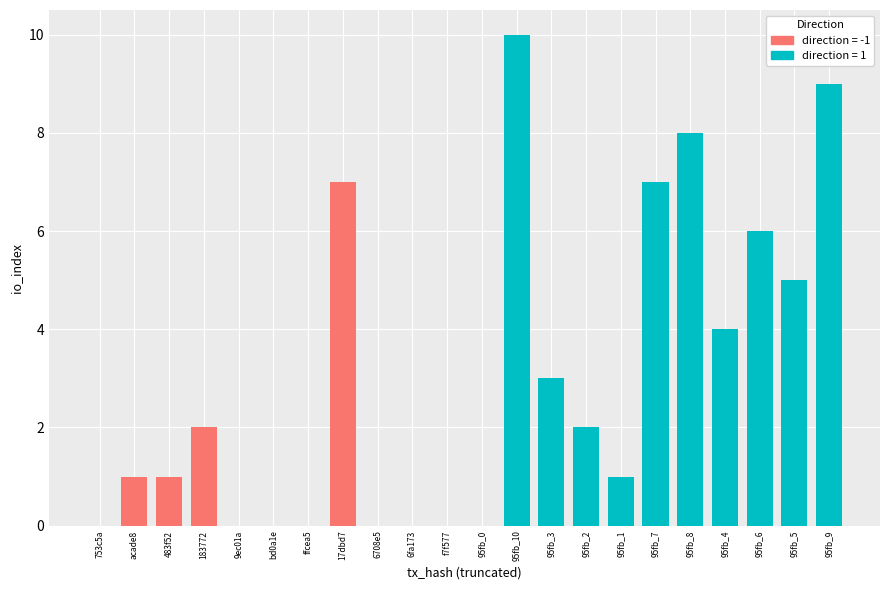

What is the sum of all direction_1 values?

55